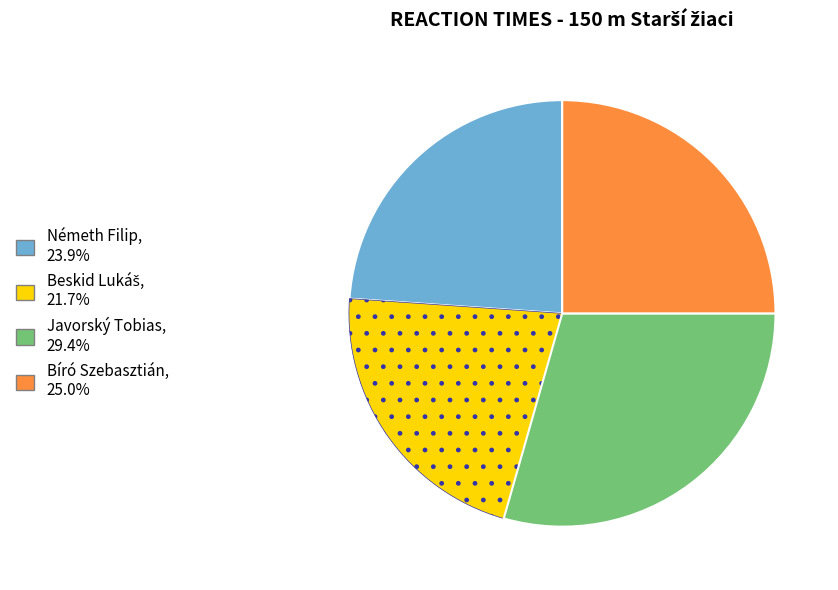

The Németh Filip slice represents 24% of the pie. True or false?

True